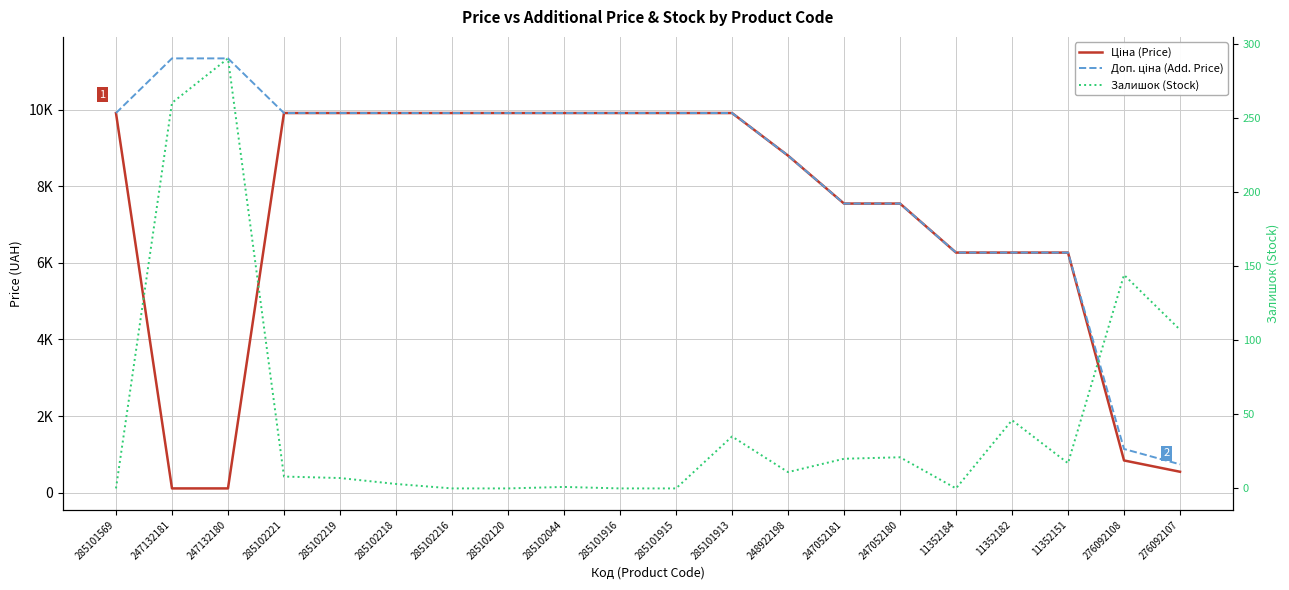

What are all the series names shown in the legend?

Ціна (Price), Доп. ціна (Add. Price), Залишок (Stock)